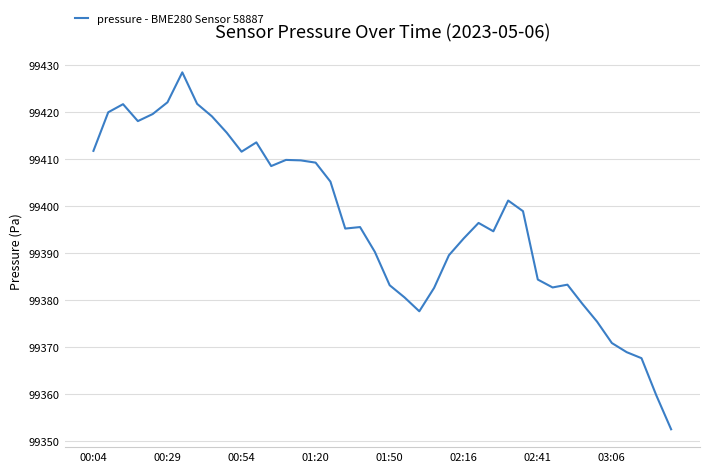

What is the maximum value shown in the chart?

99428.4